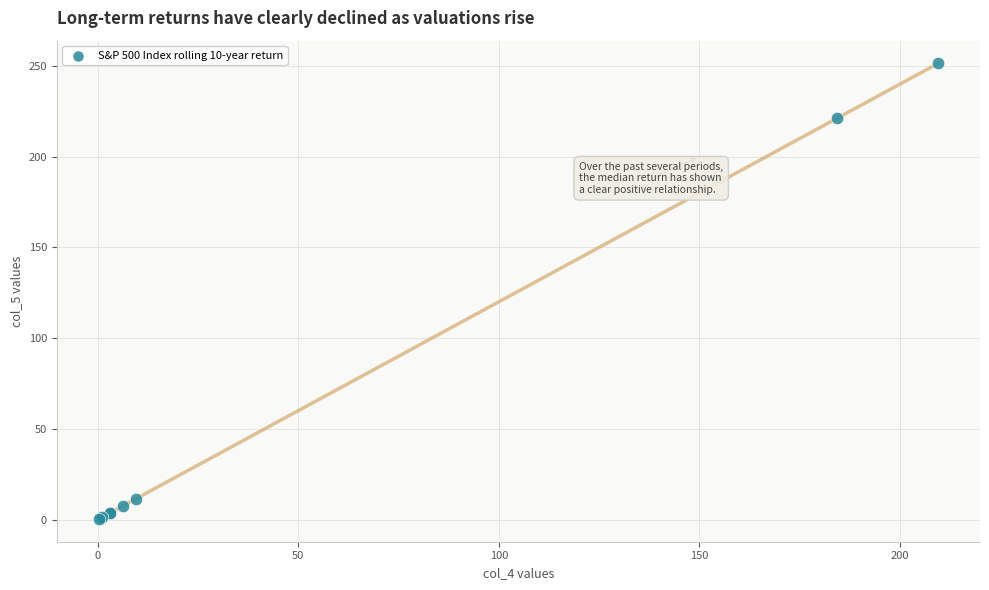

What Y value in the scatter plot is closest to 125?

221.2